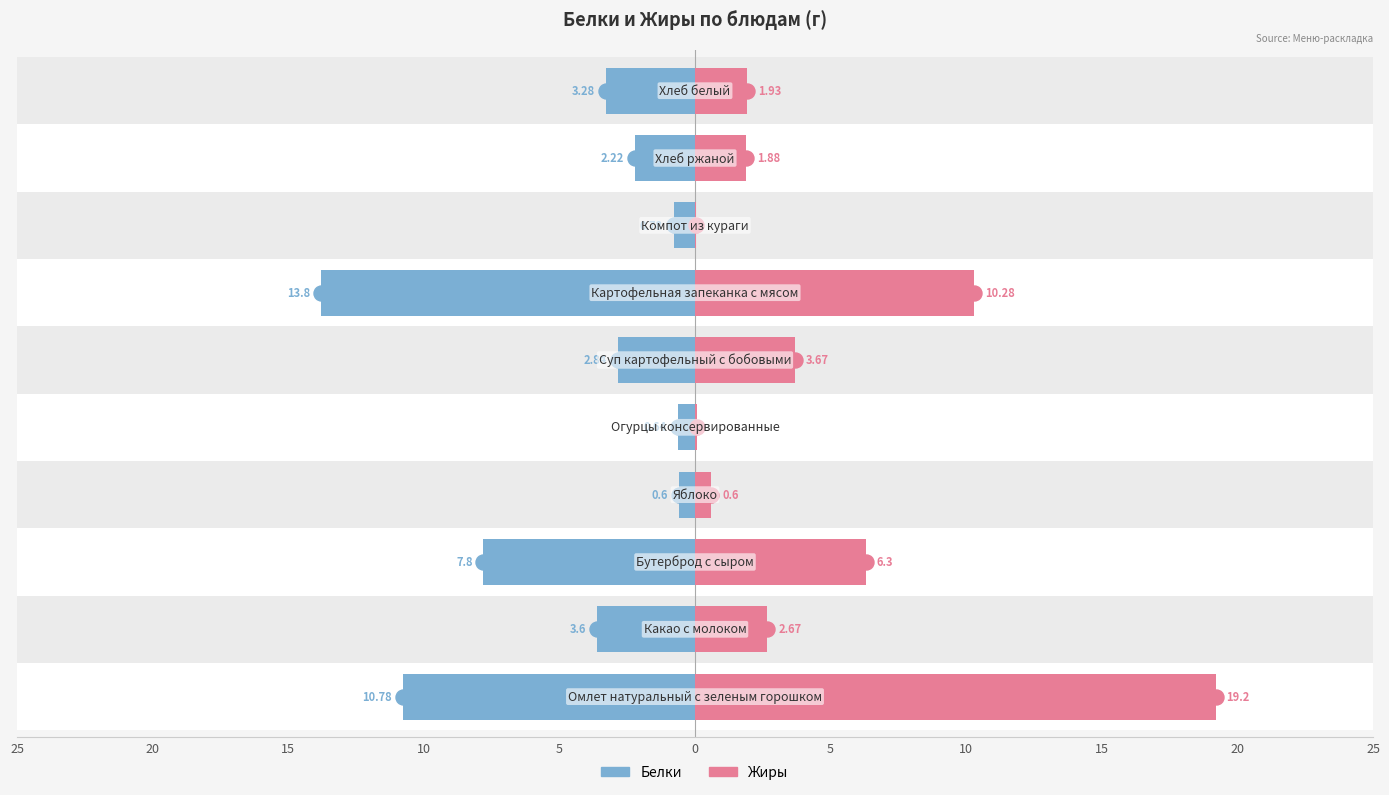

At how many categories does at least one series exceed -4?

10